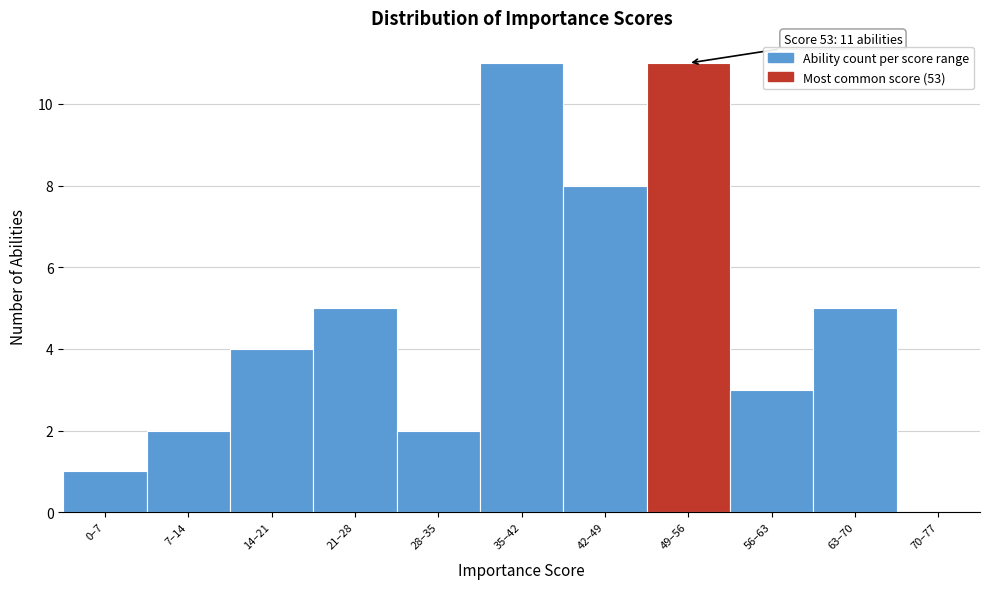

Reading left to right, list all the values displayed in this chart.

0–7=1	7–14=2	14–21=4	21–28=5	28–35=2	35–42=11	42–49=8	49–56=11	56–63=3	63–70=5	70–77=0